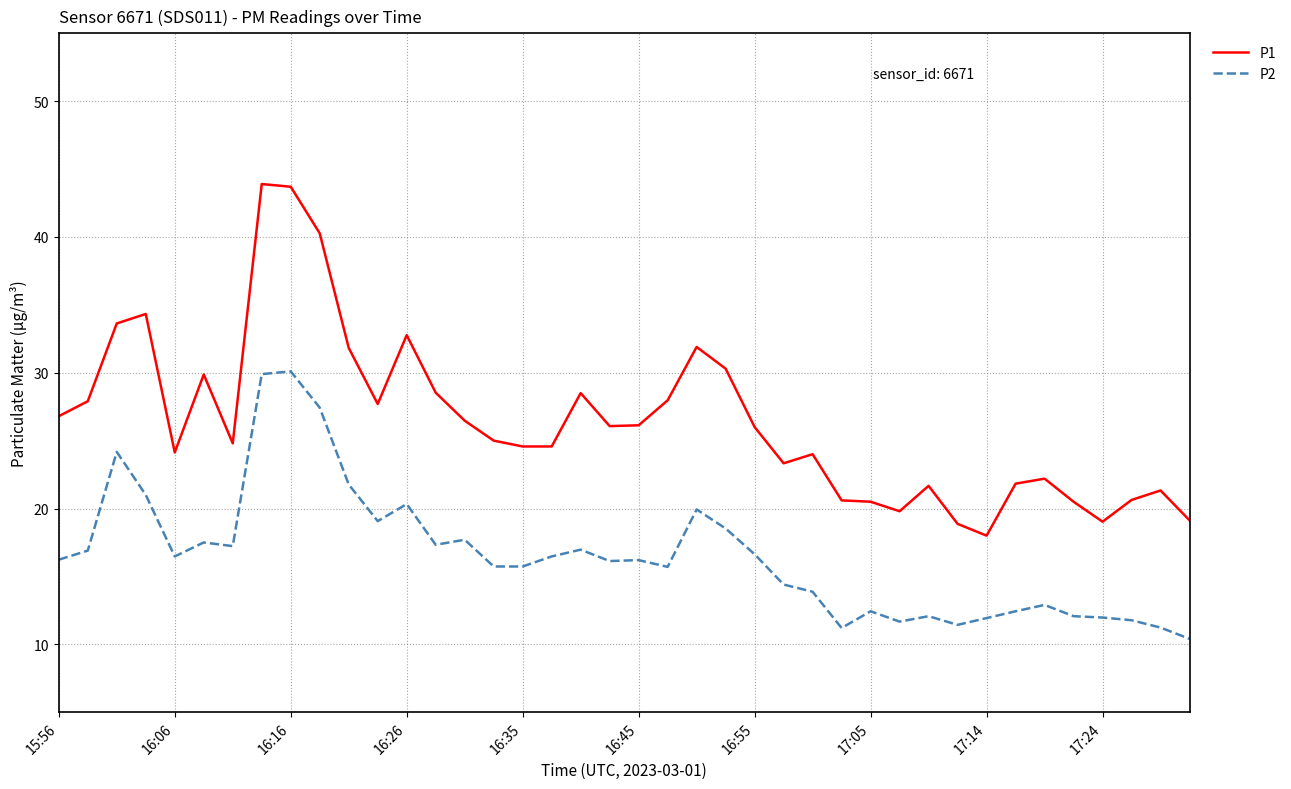

True or false: P2 and P1 cross at least once.

False